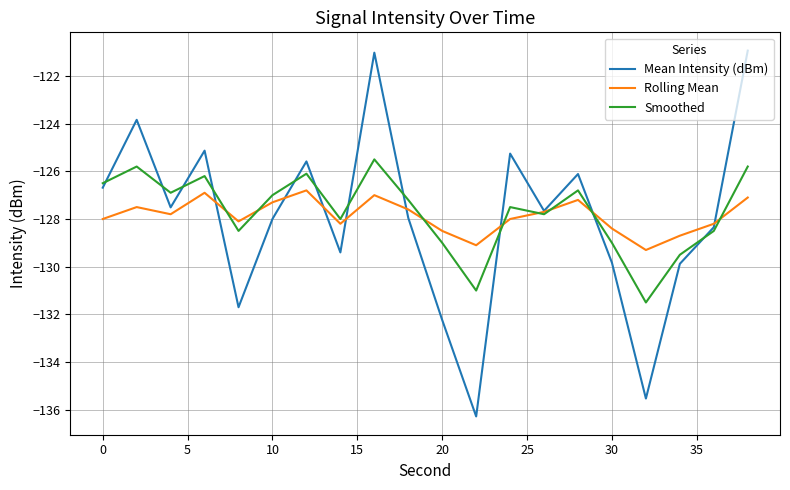

List the series in order of their peak value, highest first.

Mean Intensity (dBm), Smoothed, Rolling Mean